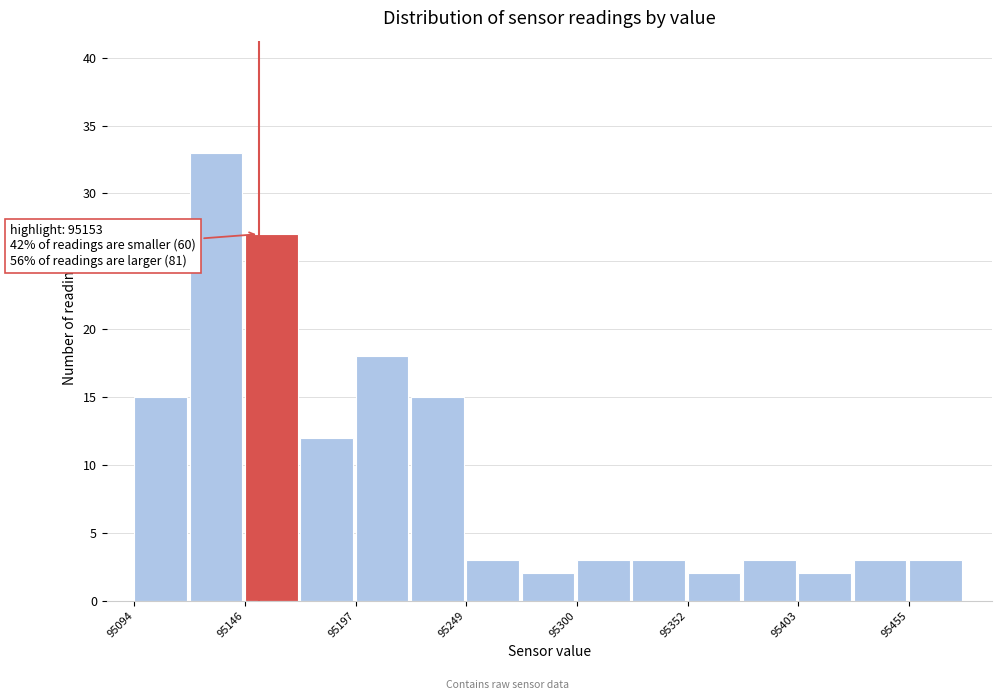

Read against the x-axis, roughly where is the centre of the tallest bar?

95130